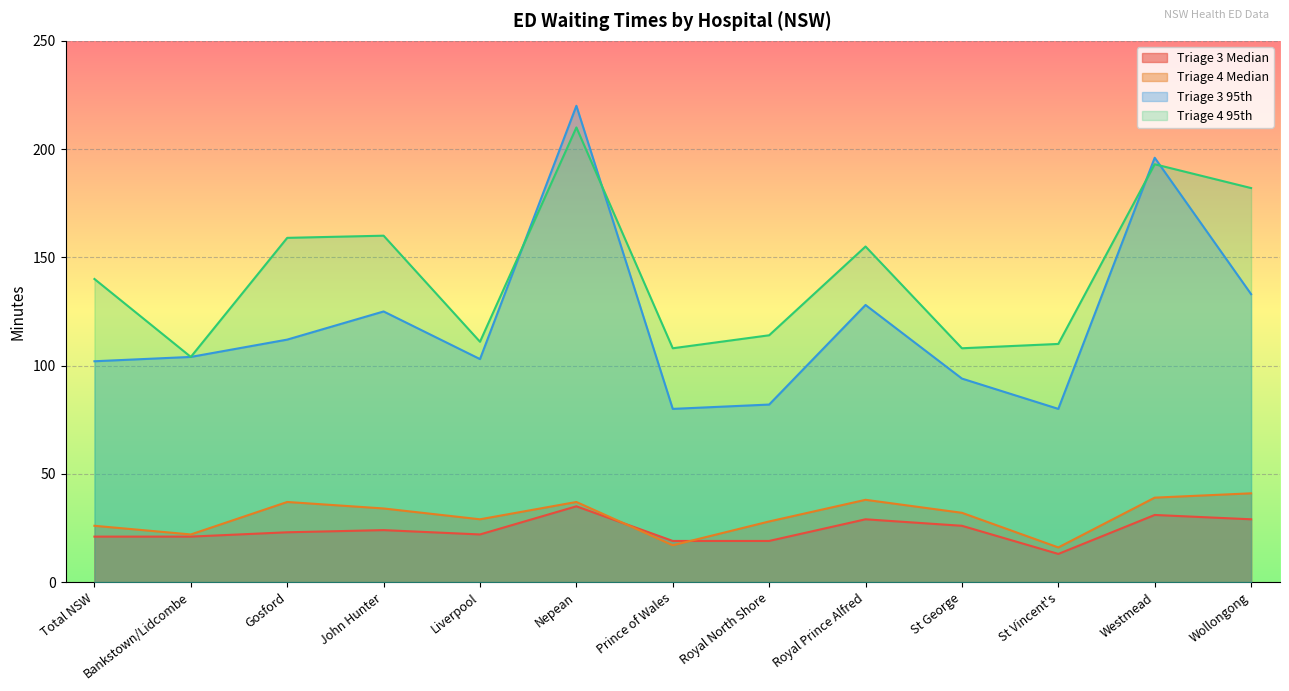

Where is Triage 4 Median nearest to the value 28?

Royal North Shore